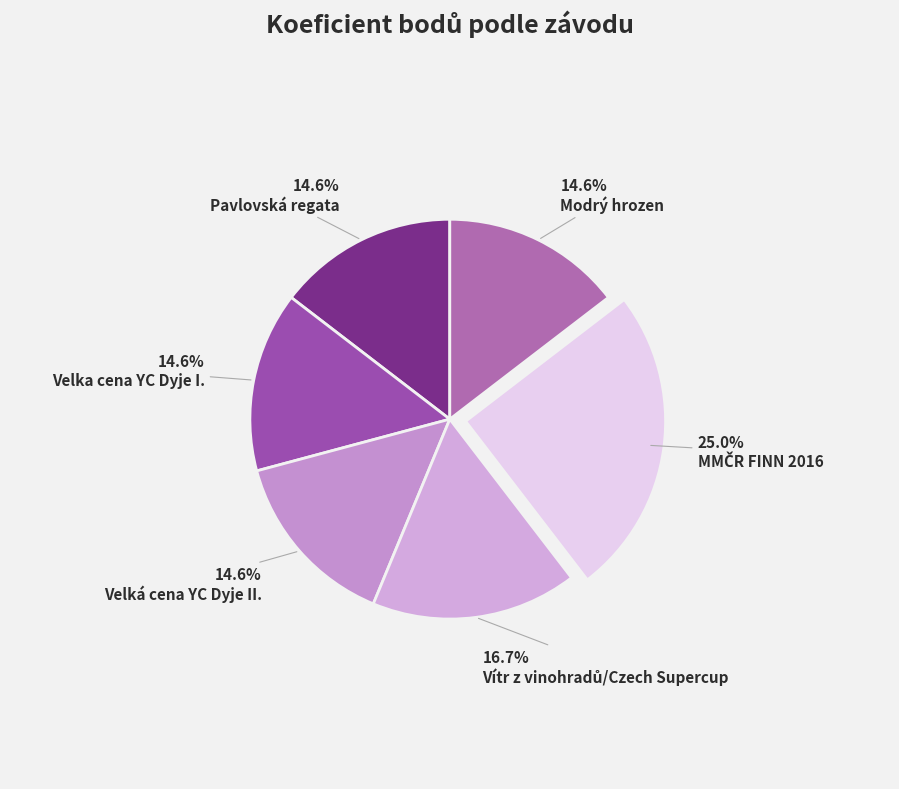

Is there any slice that represents more than half of the pie?

No